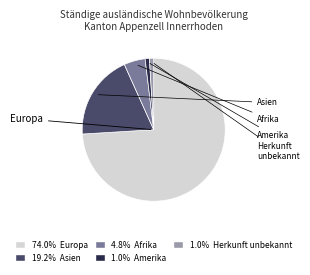

Does any single category account for the majority?

Yes